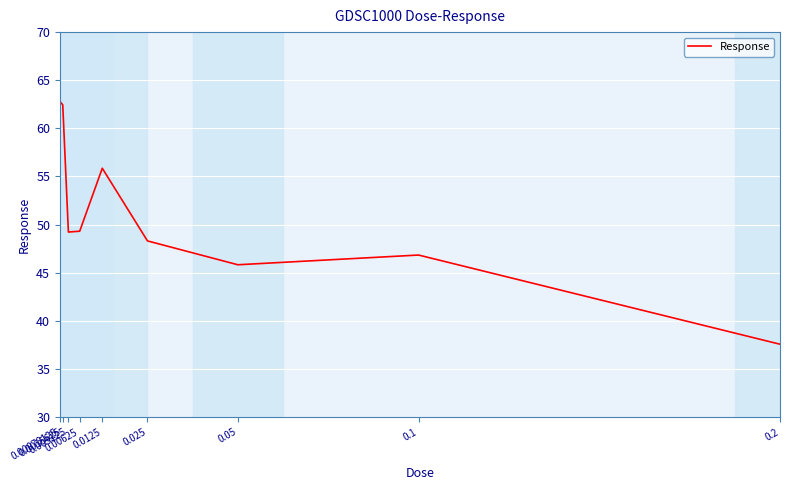

What is the smallest value displayed?

37.6